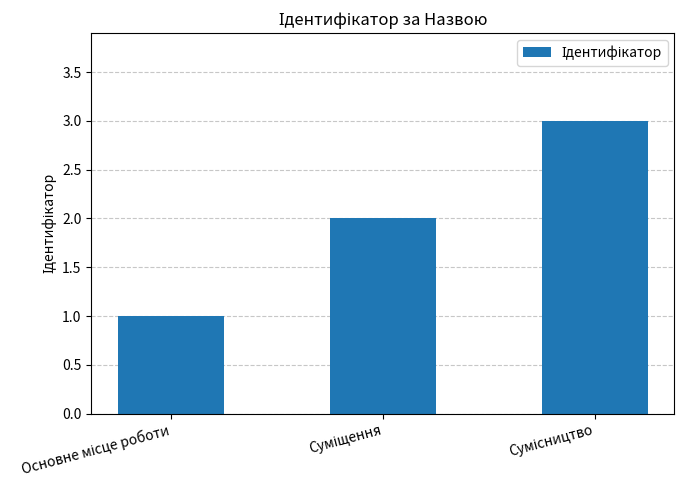

How many data points does each series have?

3